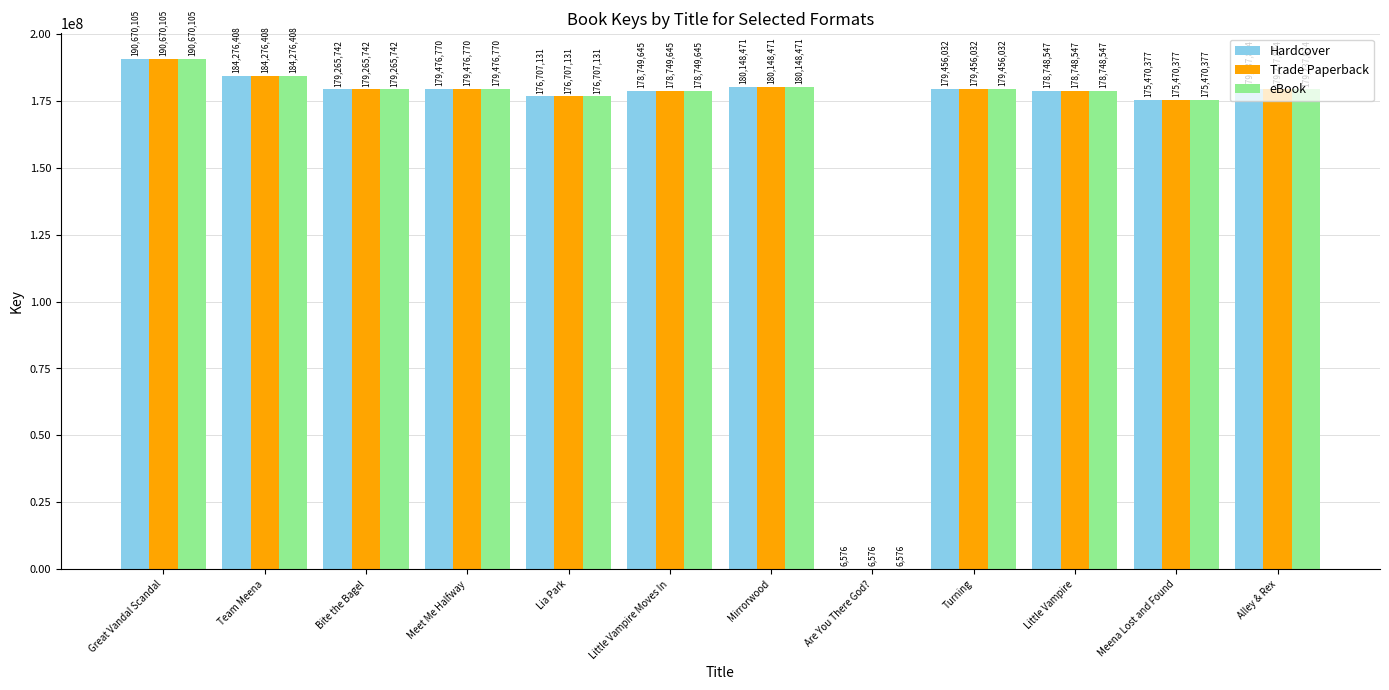

Are the bars grouped side by side (vs. stacked)?

Yes